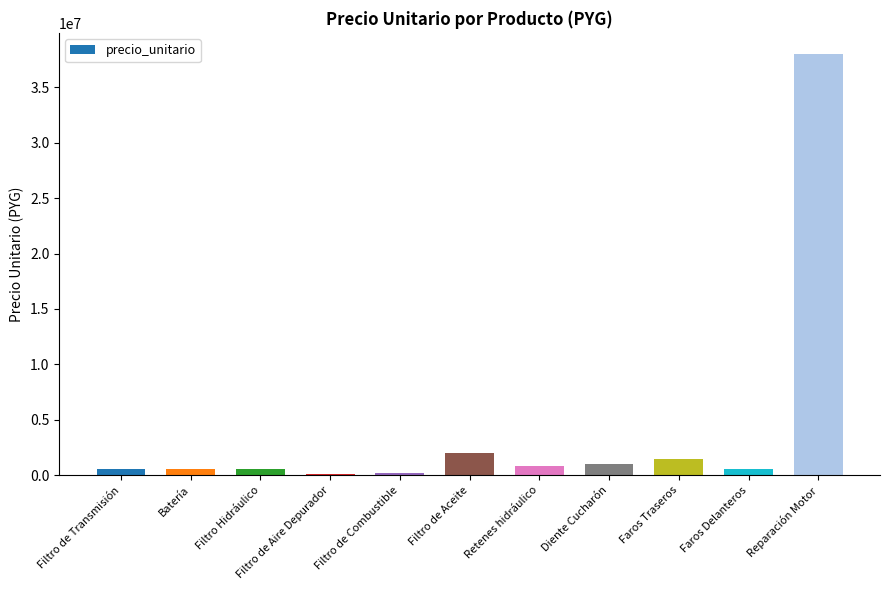

What is the sum of the values at Retenes hidráulico and Diente Cucharón?

1800000